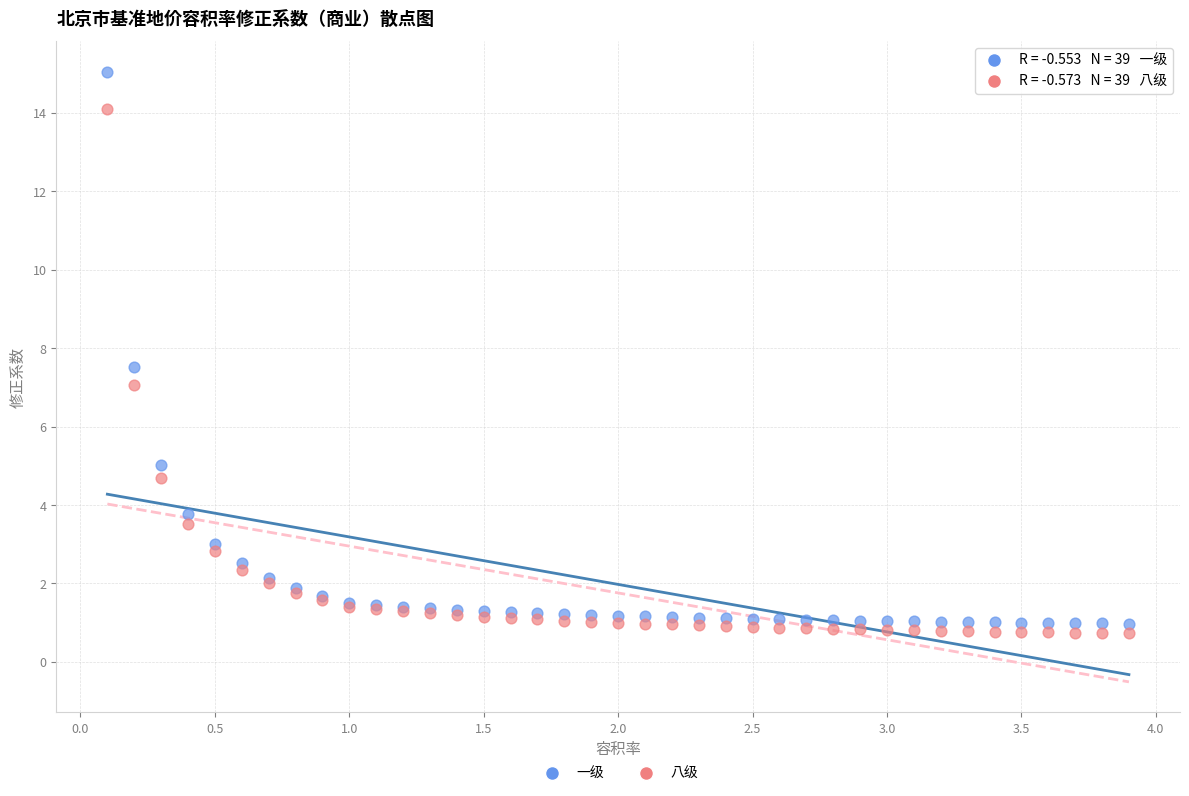

Which series has the widest spread of Y values?

一级